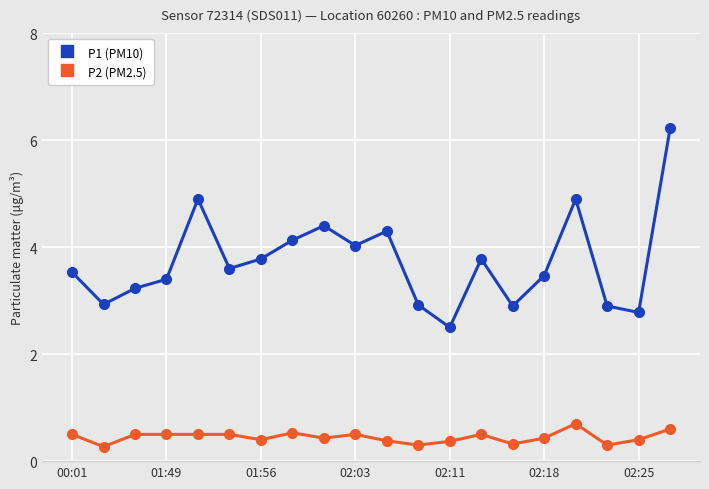

What is the value of the P2 (PM2.5) point at the 3rd from the left?

0.5